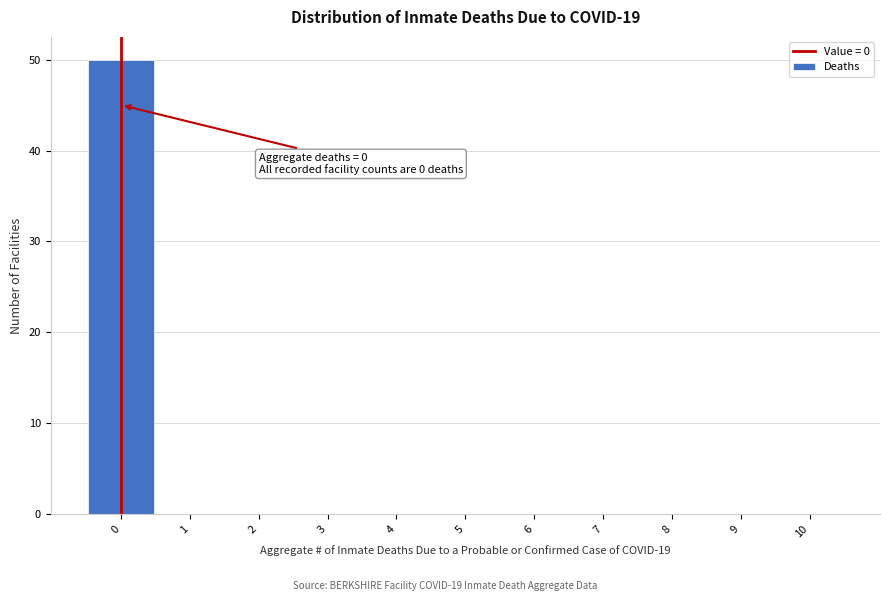

Reading left to right, list all the values displayed in this chart.

0=50	1=0	2=0	3=0	4=0	5=0	6=0	7=0	8=0	9=0	10=0